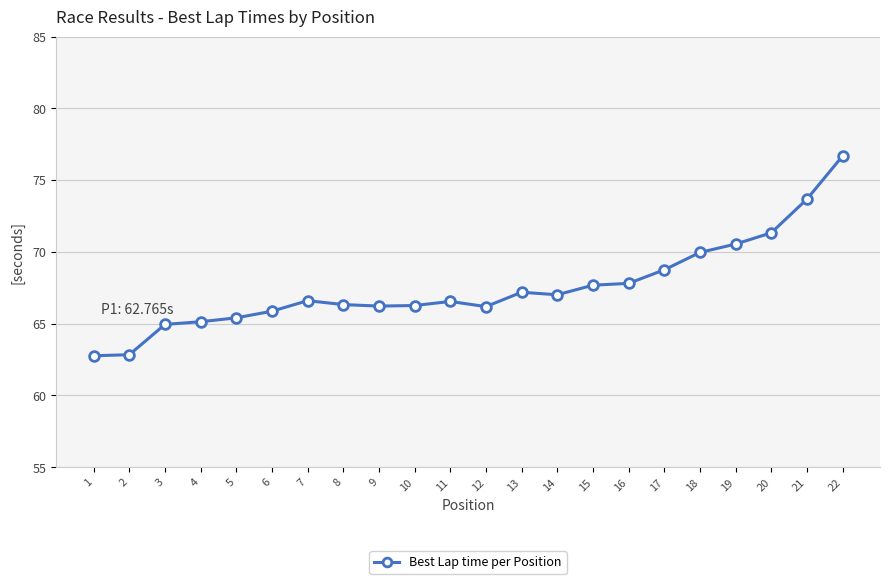

What is the difference between the values at 14 and 17?

1.7